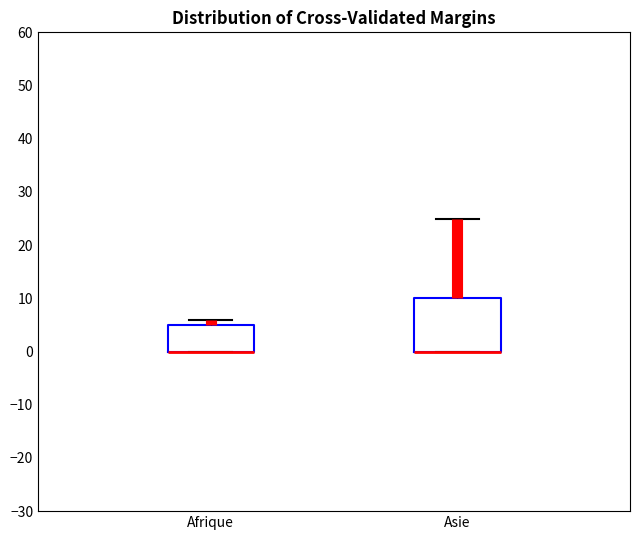

Reading left to right, transcribe this box plot: for each box, give where its median line is, the range the box spans, and where its two whiskers end, as read against the y-axis. The values are not printed on the chart, so give them approximately, as read against the axis.

Afrique: median 0 (drawn on the box's lower edge), box 0 to 5, whiskers 0 to 6
Asie: median 0 (drawn on the box's lower edge), box 0 to 10, whiskers 0 to 25